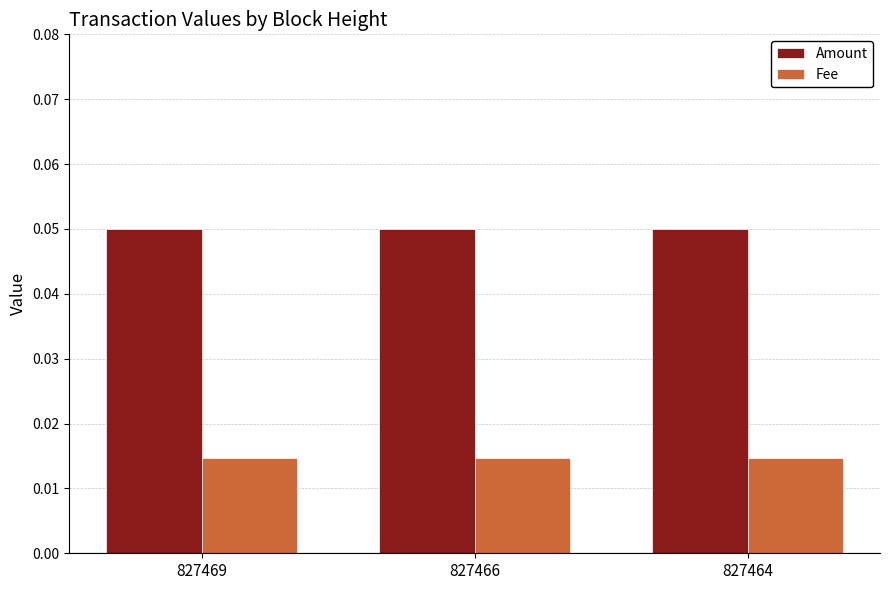

Rank the series at 827469 from highest to lowest value.

Amount, Fee